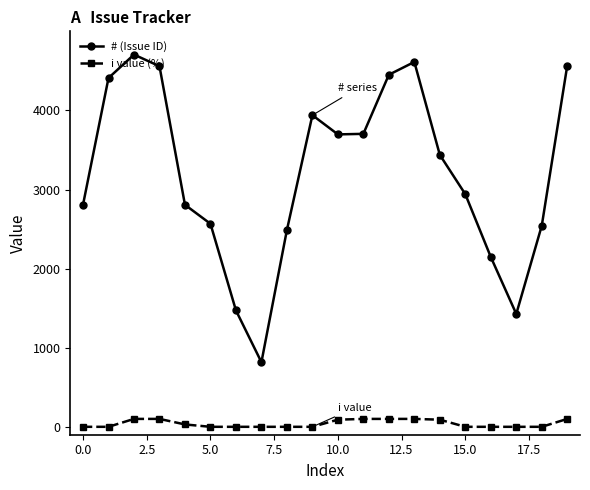

How many lines are shown in the chart?

2